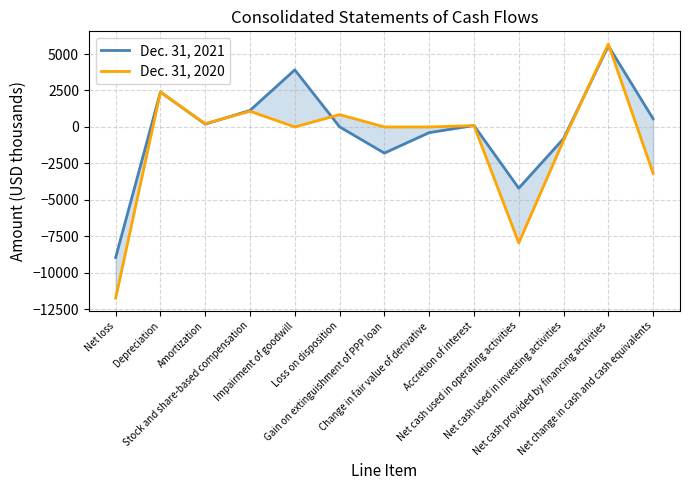

What is the label of the 13th point from the right?

Net loss